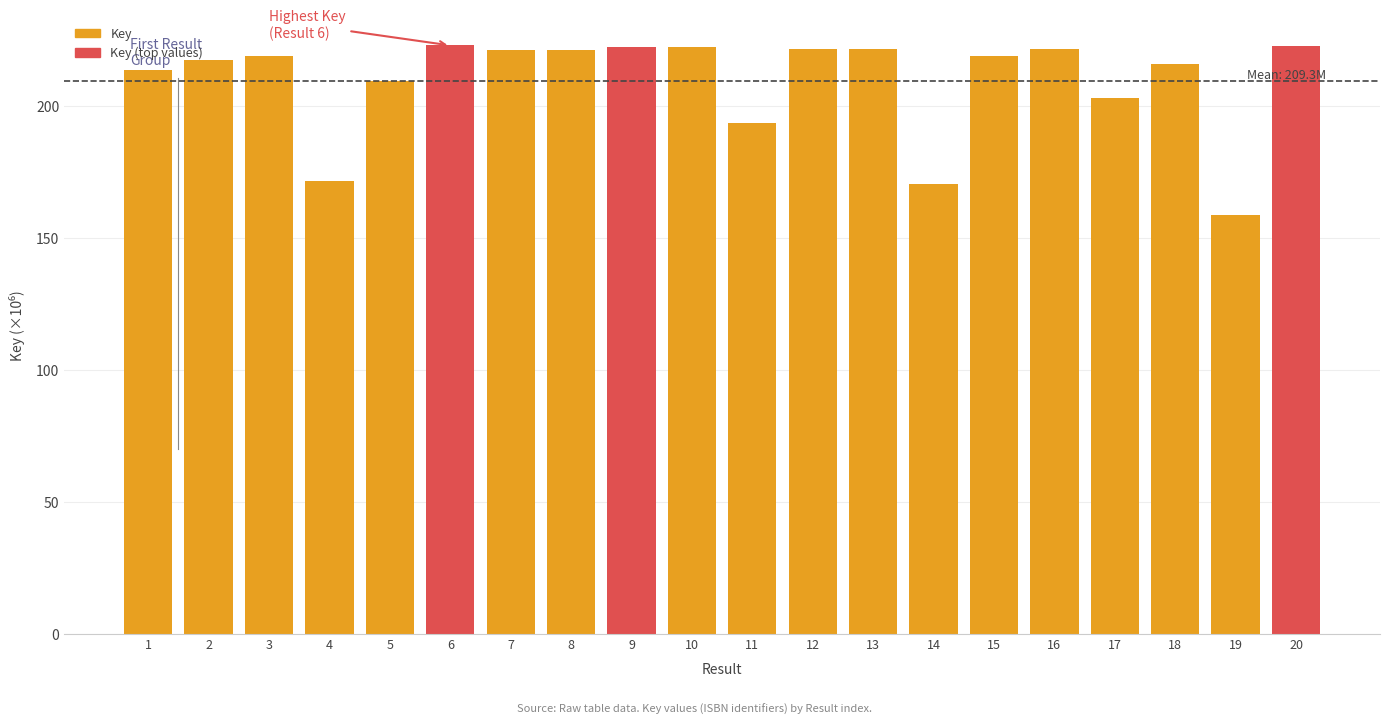

What is the value of the 2nd bar from the left?

217.1